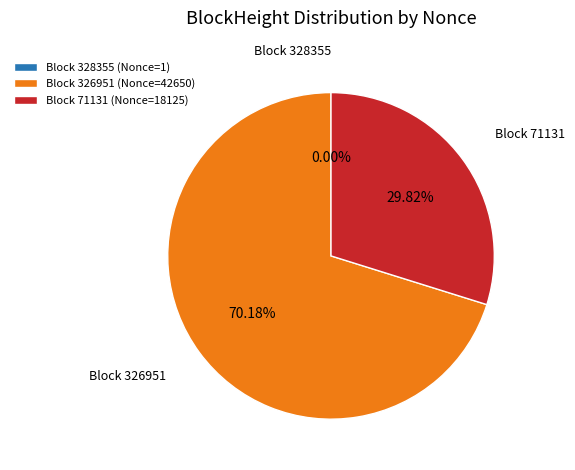

What is the majority slice?

Block 326951 (Nonce=42650)